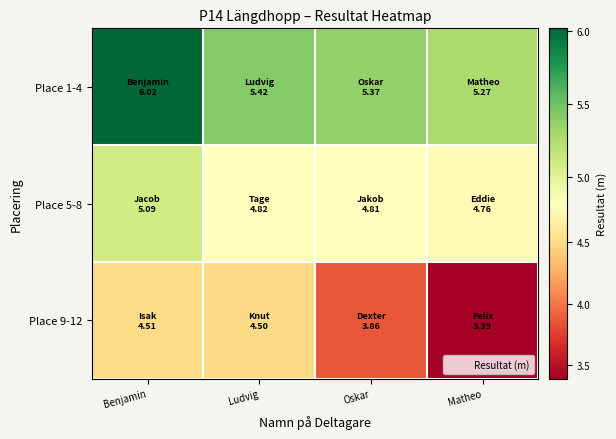

Rank the series by their maximum value, from highest to lowest.

Place 1-4, Place 5-8, Place 9-12